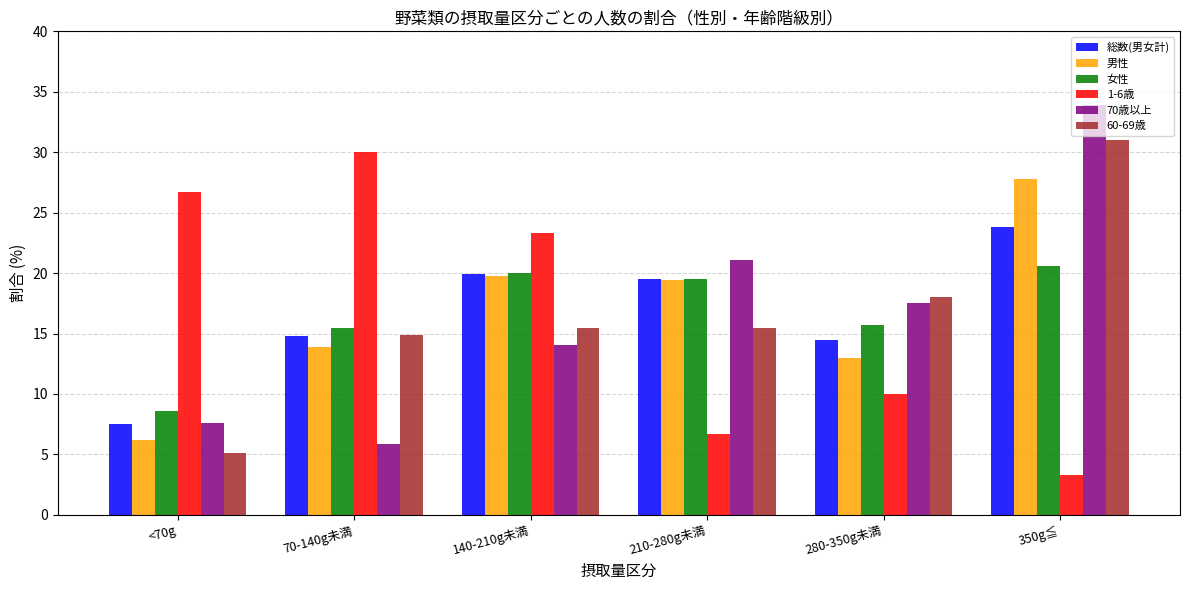

At which label does 男性 reach its minimum?

<70g